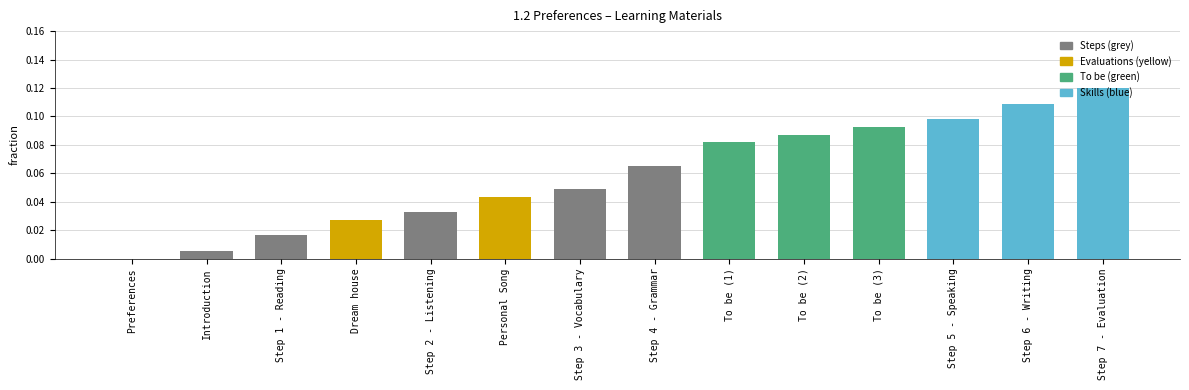

Is it true that the value at To be (1) is 0.0?

False